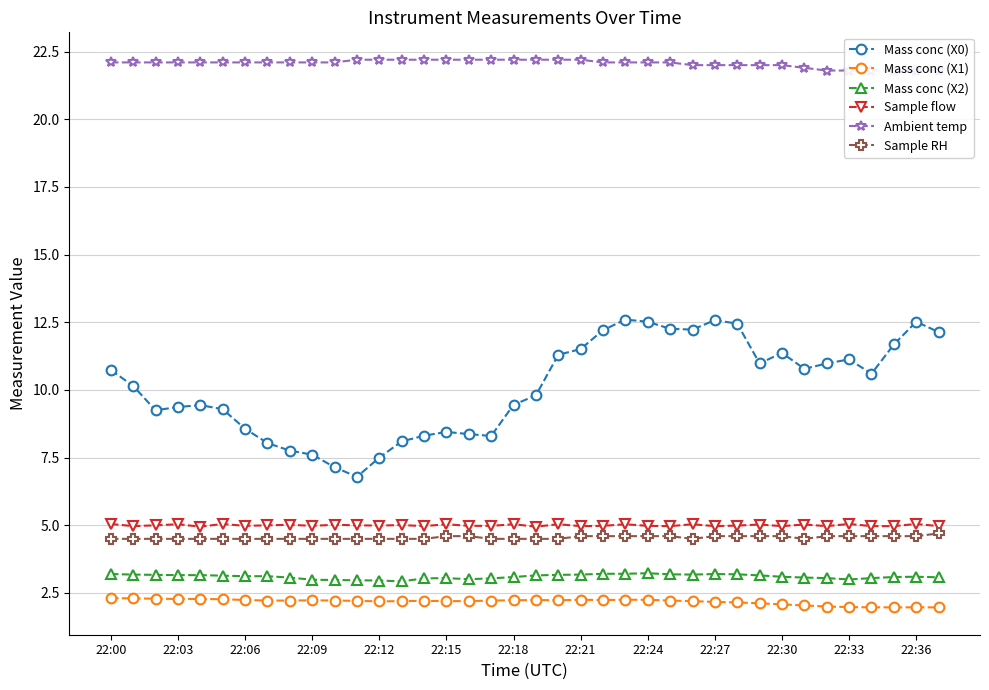

Where is the first local minimum for Mass conc (X2)?

13